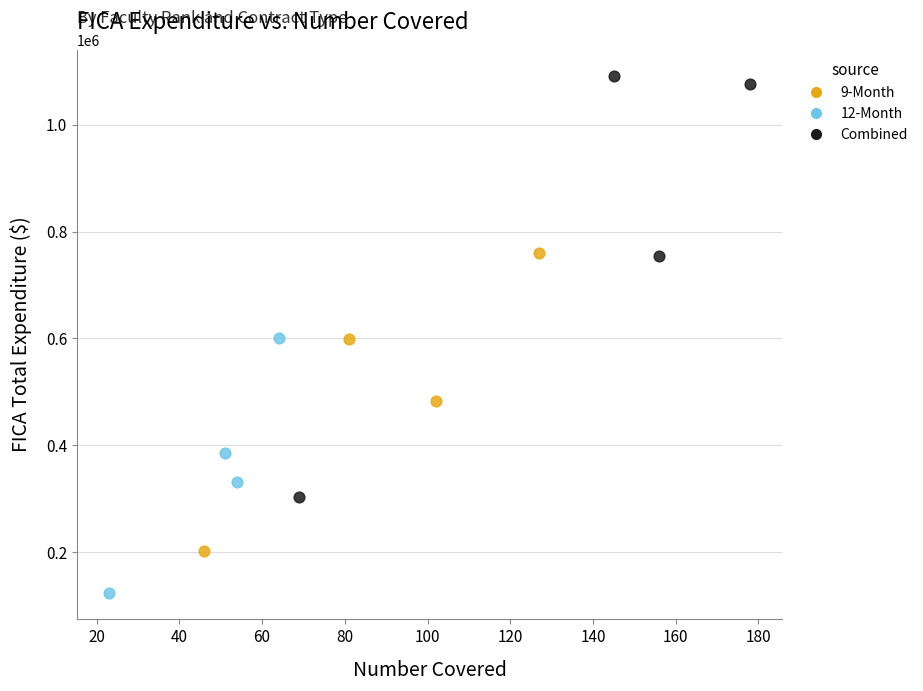

Which series contains the lowest Y value?

12-Month